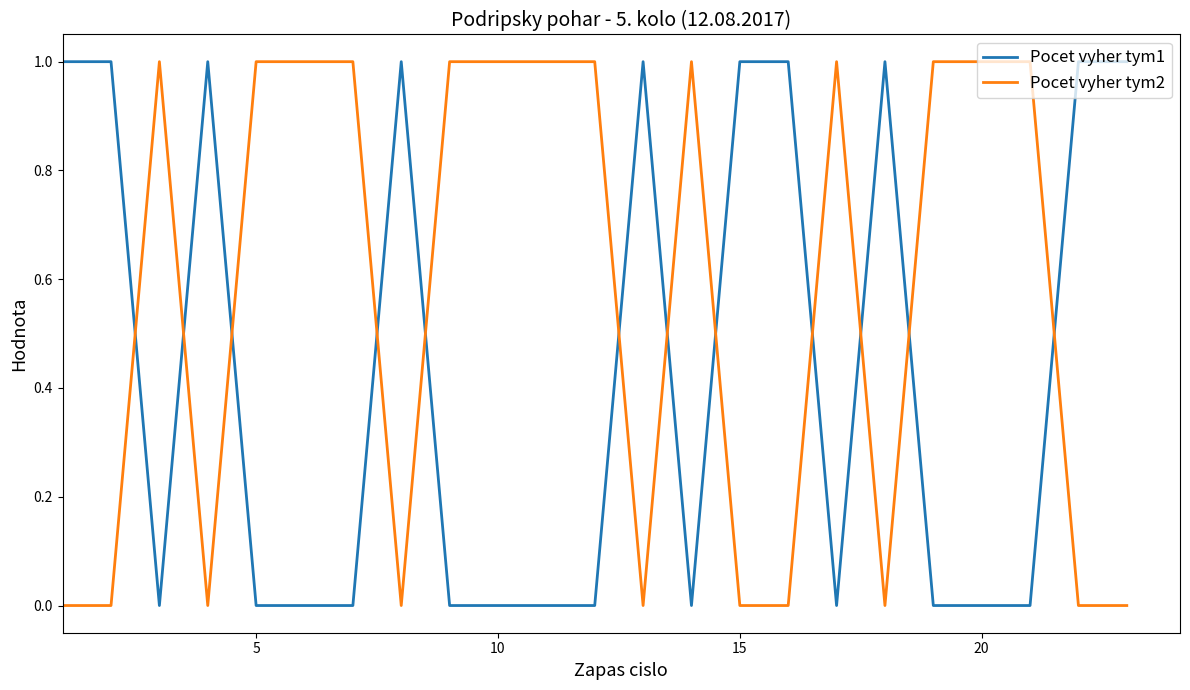

Which series has the largest total across all categories?

Pocet vyher tym2